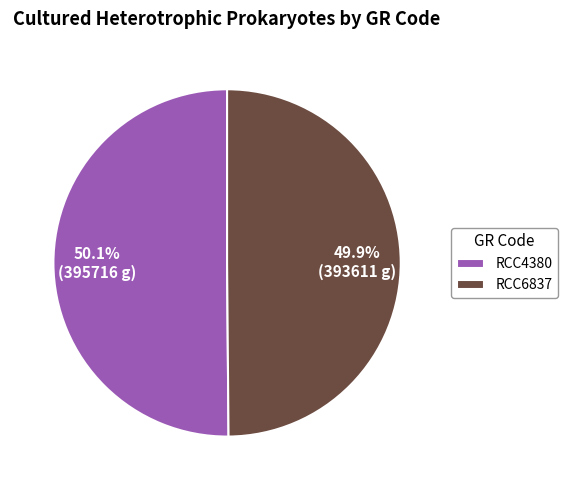

To the nearest percent, what portion does RCC6837 represent?

50%